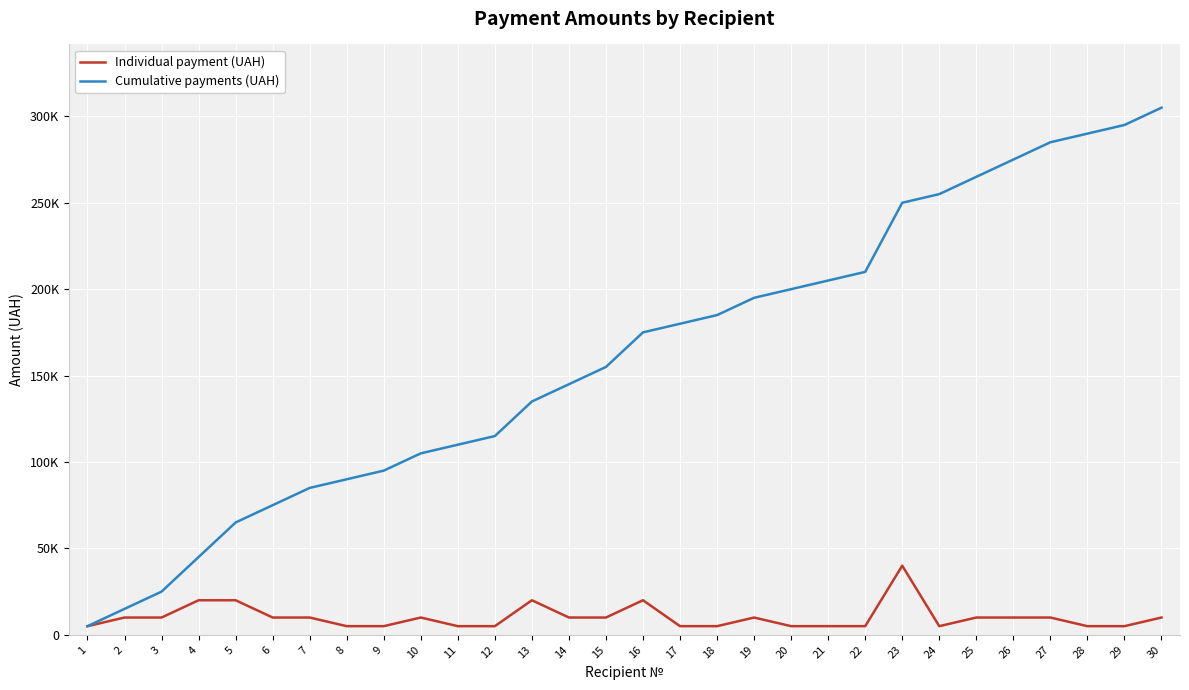

List the series in order of their overall mean, highest first.

Cumulative payments (UAH), Individual payment (UAH)